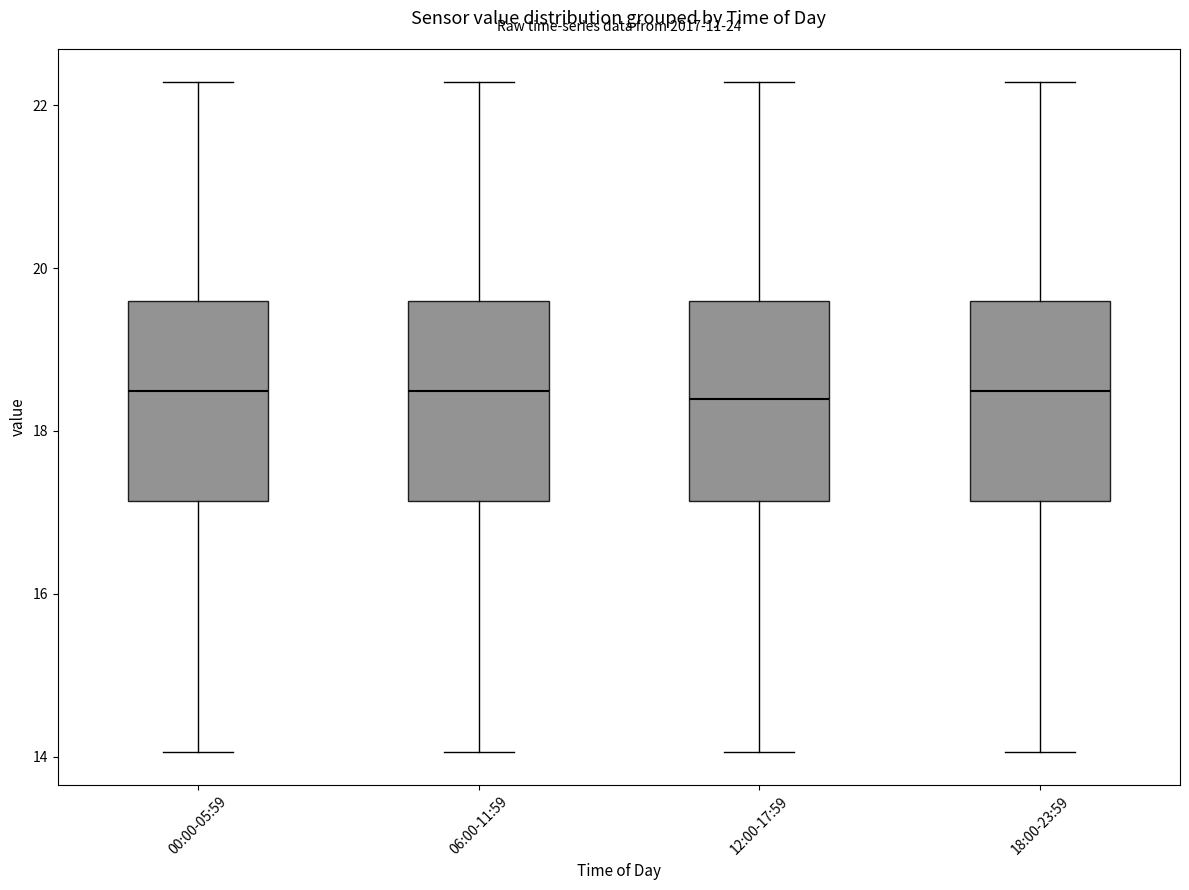

Where is the lower edge of the box for 18:00-23:59 on the y-axis? The values are not printed on the chart, so give them approximately, as read against the axis.

17.2